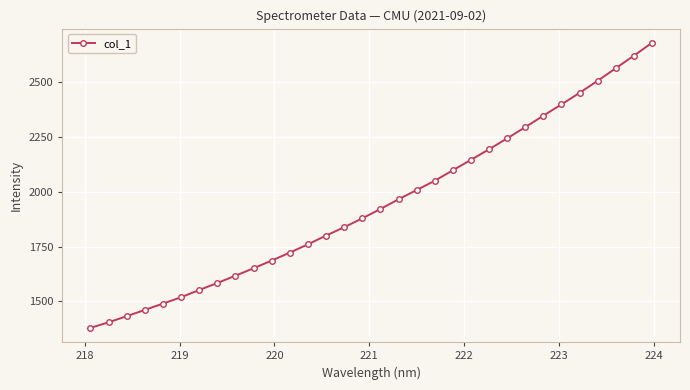

True or false: the data has more than 1 interior local peaks.

False